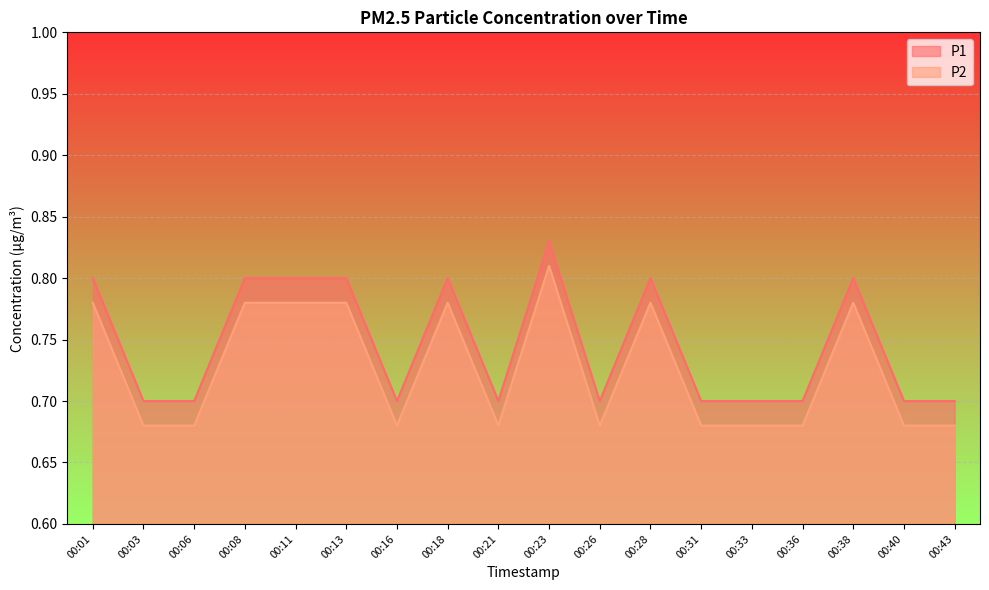

What is the sum of the P1 values at 00:08 and 00:38?

1.6